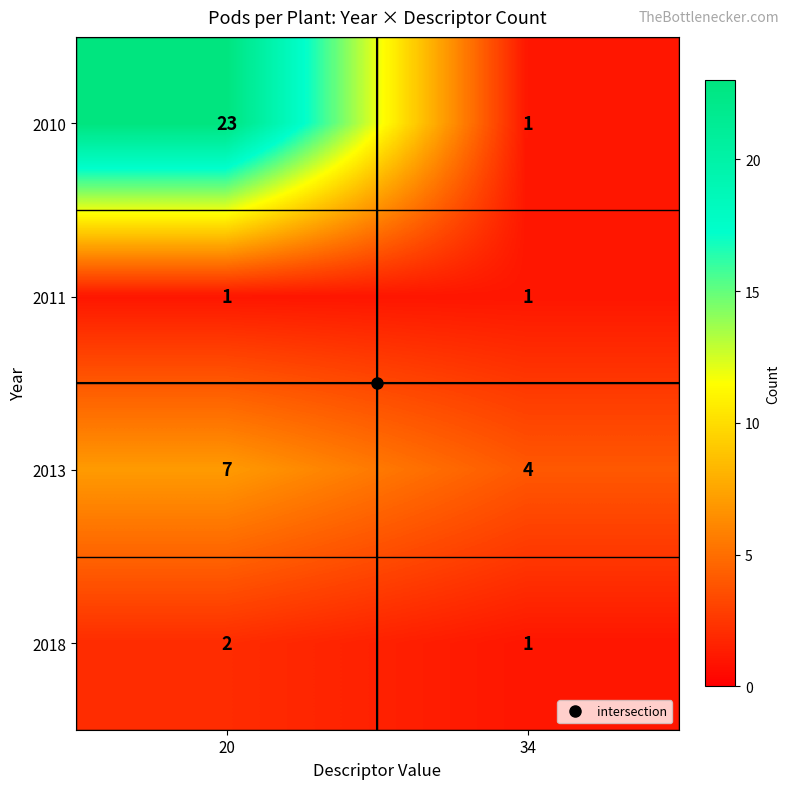

At which category is the sum across all series the highest?

20